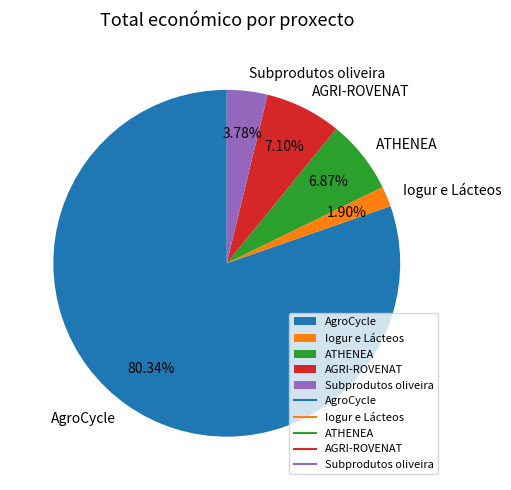

Is there a majority slice in this chart?

Yes